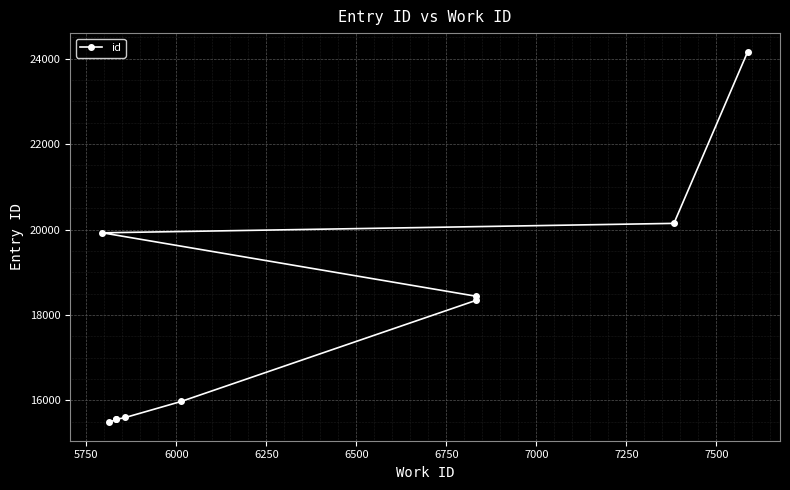

Is this an area chart (filled region under the line)?

No